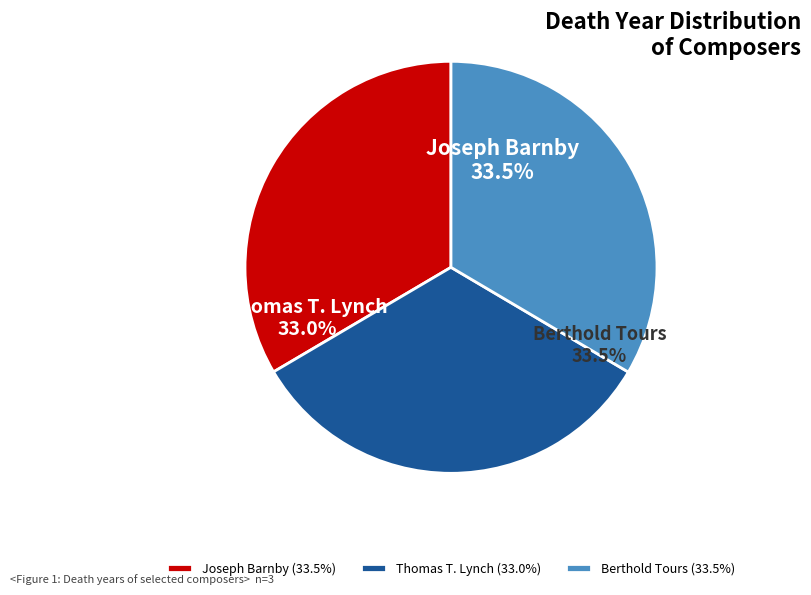

Do Joseph Barnby and Berthold Tours together represent more than half of the pie?

Yes